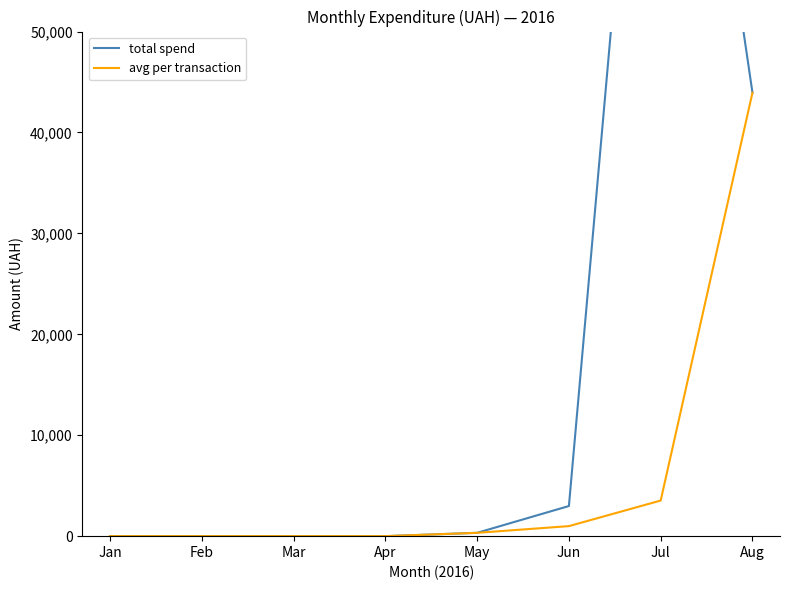

How many distinct data groups are displayed?

2